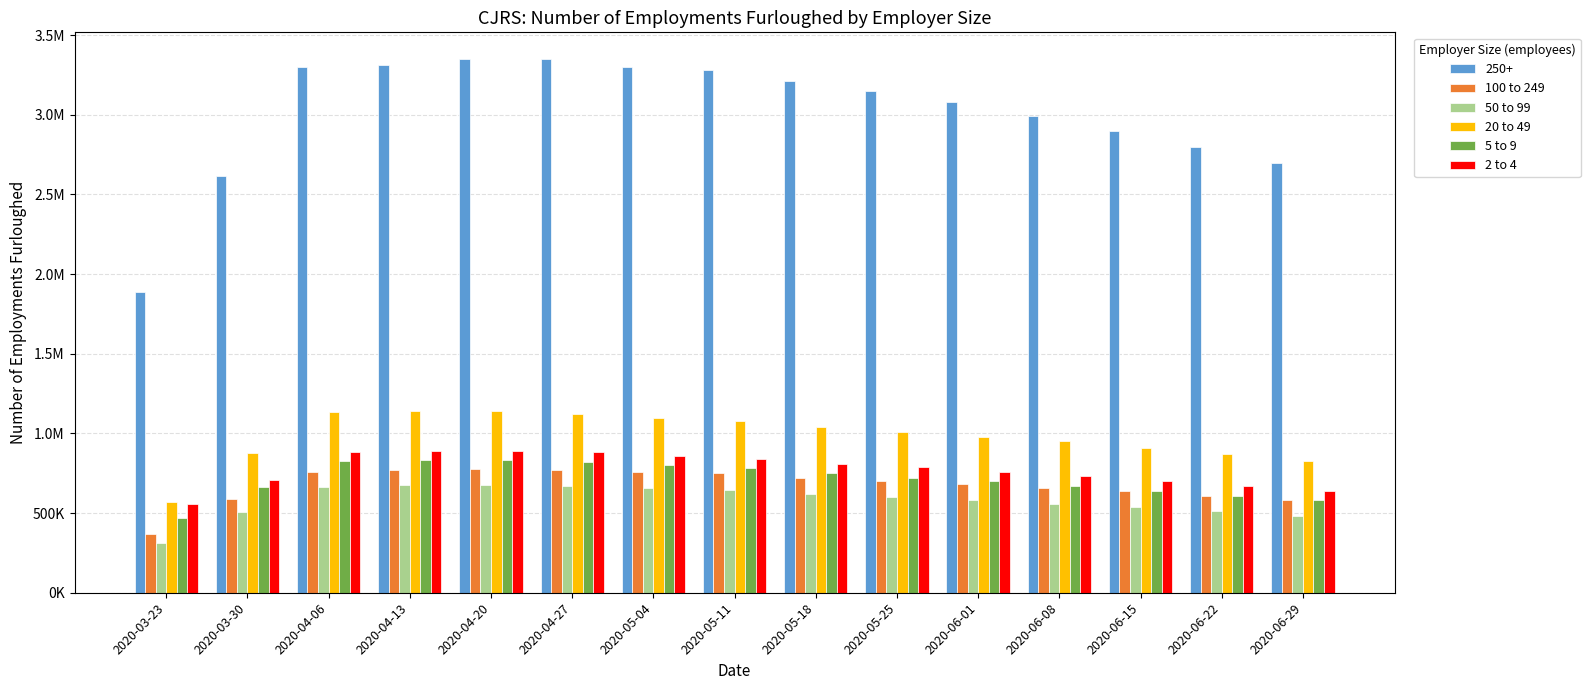

What are all the series names shown in the legend?

250+, 100 to 249, 50 to 99, 20 to 49, 5 to 9, 2 to 4